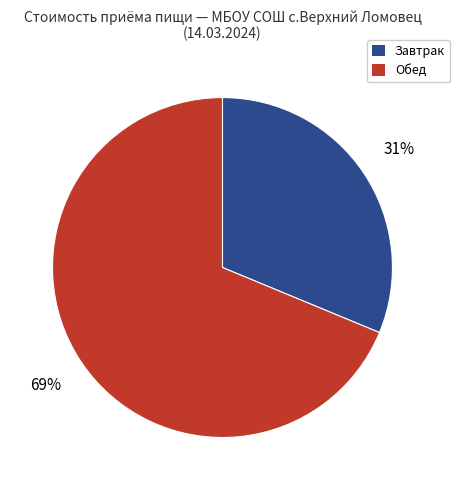

Does any single category account for the majority?

Yes